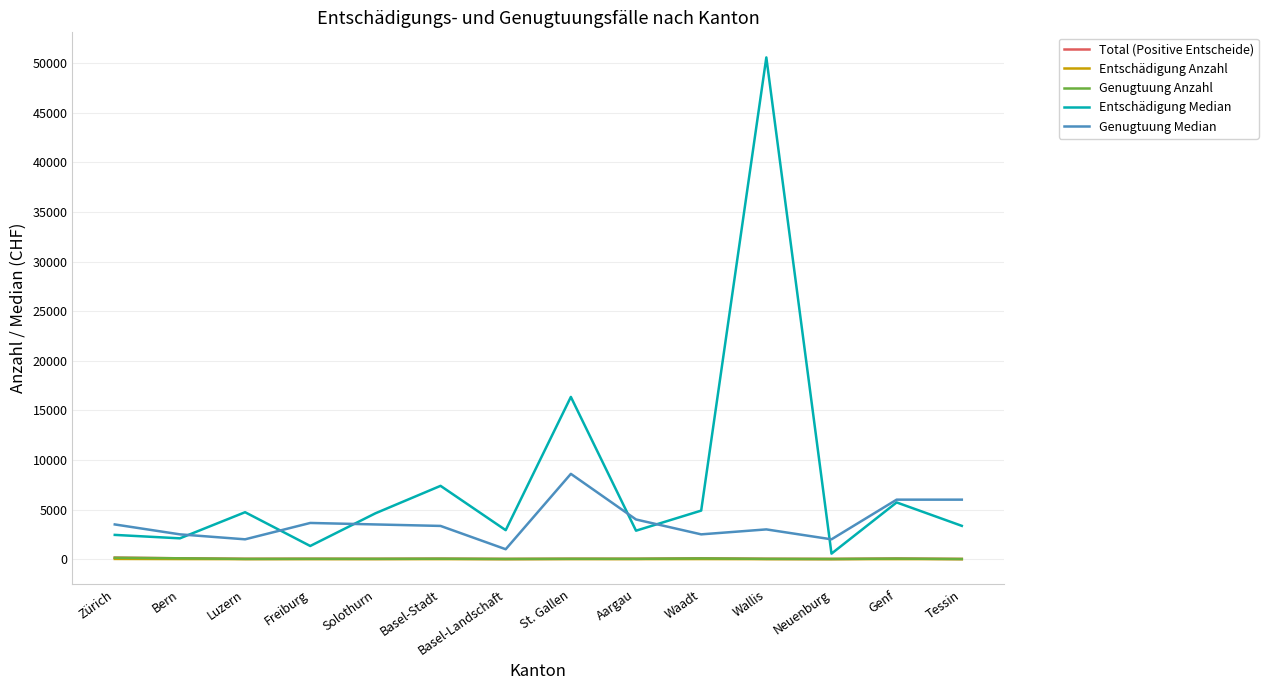

The Genugtuung Median series shows 6000 at Tessin. True or false?

True